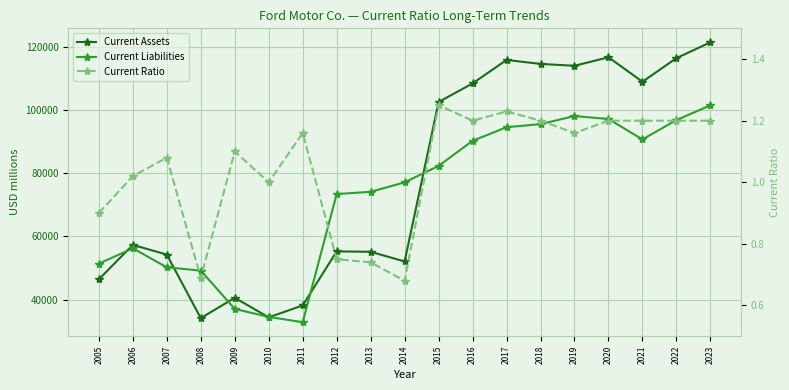

What is the highest value of the Current Ratio series?

1.2